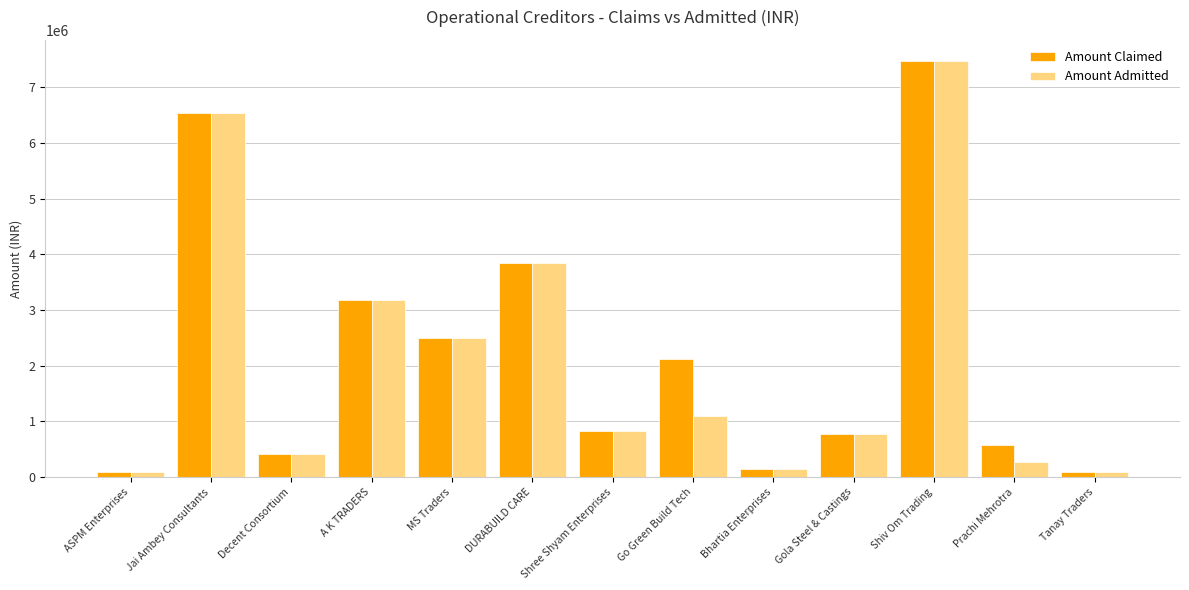

Is the value of Amount Admitted at Shiv Om Trading greater than the value of Amount Claimed at Gola Steel & Castings?

Yes